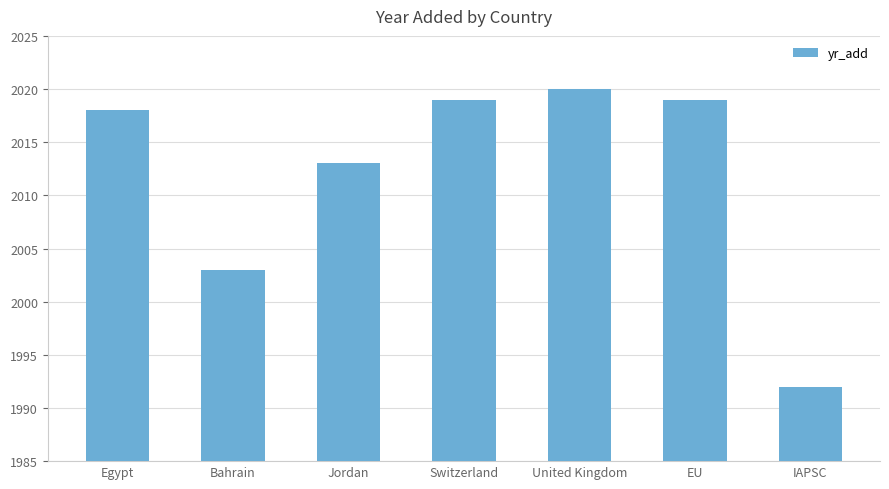

What is the change in value from Egypt to Bahrain?

-15